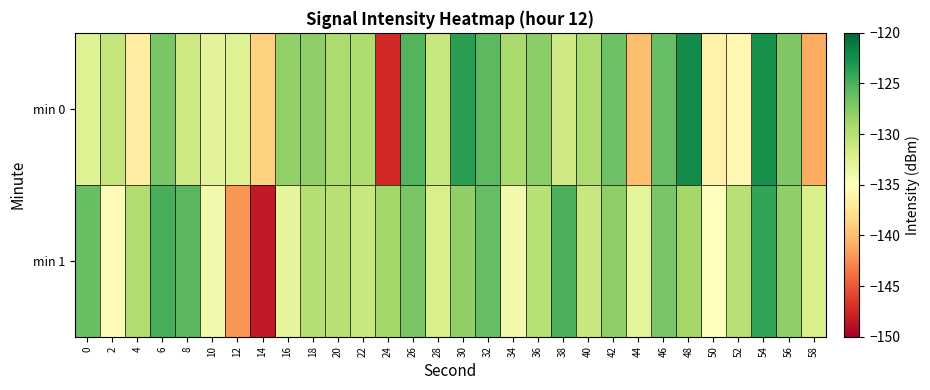

At 0, list the series in order from smallest to largest.

min 0, min 1